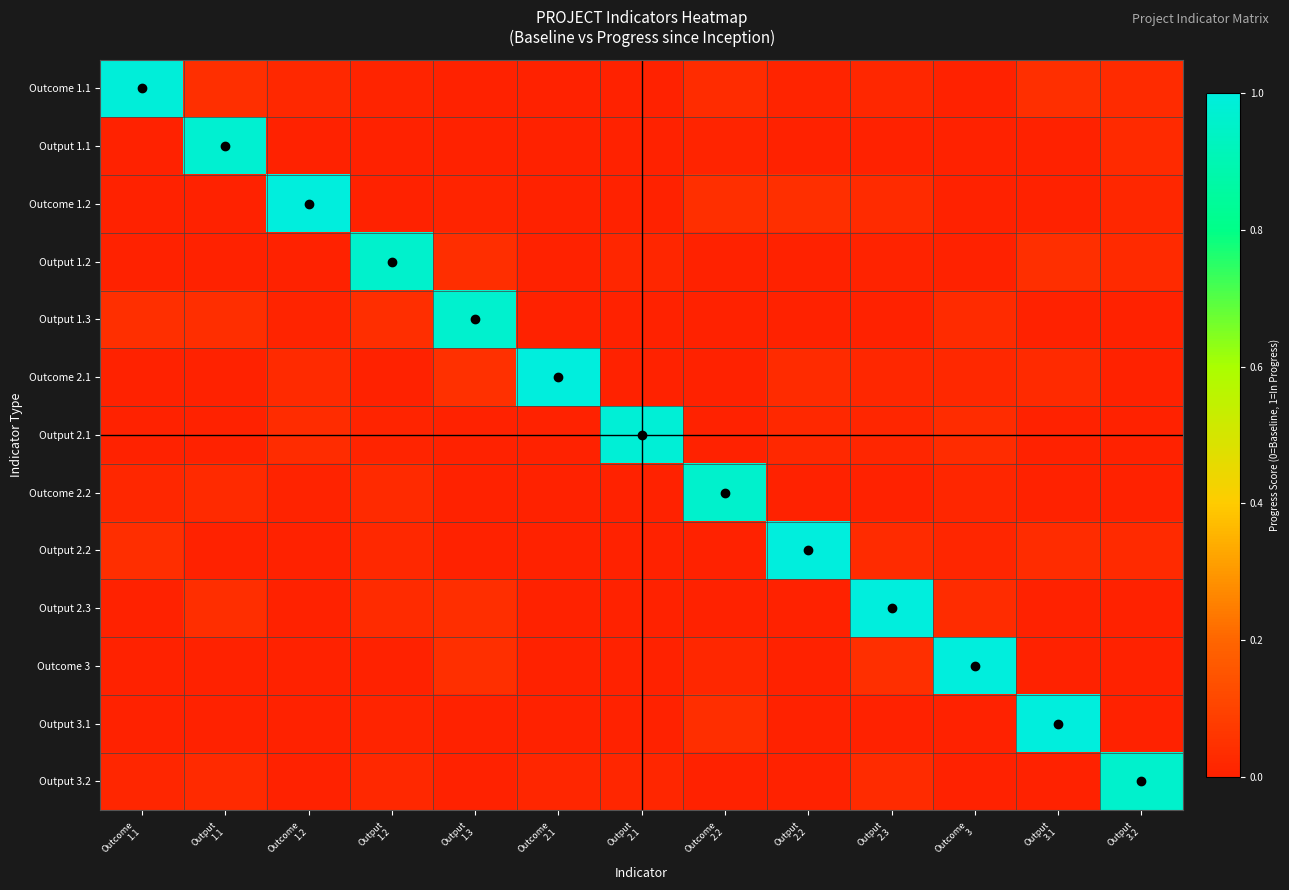

Reading left to right, list all the values displayed in this chart.

Outcome 1.1: Outcome
1.1=1.0	Output
1.1=0.0	Outcome
1.2=0.0	Output
1.2=0.0	Output
1.3=0.0	Outcome
2.1=0.0	Output
2.1=0.0	Outcome
2.2=0.0	Output
2.2=0.0	Output
2.3=0.0	Outcome
3=0.0	Output
3.1=0.0	Output
3.2=0.0
Output 1.1: Outcome
1.1=0.0	Output
1.1=1.0	Outcome
1.2=0.0	Output
1.2=0.0	Output
1.3=0.0	Outcome
2.1=0.0	Output
2.1=0.0	Outcome
2.2=0.0	Output
2.2=0.0	Output
2.3=0.0	Outcome
3=0.0	Output
3.1=0.0	Output
3.2=0.0
Outcome 1.2: Outcome
1.1=0.0	Output
1.1=0.0	Outcome
1.2=1.0	Output
1.2=0.0	Output
1.3=0.0	Outcome
2.1=0.0	Output
2.1=0.0	Outcome
2.2=0.0	Output
2.2=0.0	Output
2.3=0.0	Outcome
3=0.0	Output
3.1=0.0	Output
3.2=0.0
Output 1.2: Outcome
1.1=0.0	Output
1.1=0.0	Outcome
1.2=0.0	Output
1.2=1.0	Output
1.3=0.0	Outcome
2.1=0.0	Output
2.1=0.0	Outcome
2.2=0.0	Output
2.2=0.0	Output
2.3=0.0	Outcome
3=0.0	Output
3.1=0.0	Output
3.2=0.0
Output 1.3: Outcome
1.1=0.0	Output
1.1=0.0	Outcome
1.2=0.0	Output
1.2=0.0	Output
1.3=1.0	Outcome
2.1=0.0	Output
2.1=0.0	Outcome
2.2=0.0	Output
2.2=0.0	Output
2.3=0.0	Outcome
3=0.0	Output
3.1=0.0	Output
3.2=0.0
Outcome 2.1: Outcome
1.1=0.0	Output
1.1=0.0	Outcome
1.2=0.0	Output
1.2=0.0	Output
1.3=0.0	Outcome
2.1=1.0	Output
2.1=0.0	Outcome
2.2=0.0	Output
2.2=0.0	Output
2.3=0.0	Outcome
3=0.0	Output
3.1=0.0	Output
3.2=0.0
Output 2.1: Outcome
1.1=0.0	Output
1.1=0.0	Outcome
1.2=0.0	Output
1.2=0.0	Output
1.3=0.0	Outcome
2.1=0.0	Output
2.1=1.0	Outcome
2.2=0.0	Output
2.2=0.0	Output
2.3=0.0	Outcome
3=0.0	Output
3.1=0.0	Output
3.2=0.0
Outcome 2.2: Outcome
1.1=0.0	Output
1.1=0.0	Outcome
1.2=0.0	Output
1.2=0.0	Output
1.3=0.0	Outcome
2.1=0.0	Output
2.1=0.0	Outcome
2.2=1.0	Output
2.2=0.0	Output
2.3=0.0	Outcome
3=0.0	Output
3.1=0.0	Output
3.2=0.0
Output 2.2: Outcome
1.1=0.0	Output
1.1=0.0	Outcome
1.2=0.0	Output
1.2=0.0	Output
1.3=0.0	Outcome
2.1=0.0	Output
2.1=0.0	Outcome
2.2=0.0	Output
2.2=1.0	Output
2.3=0.0	Outcome
3=0.0	Output
3.1=0.0	Output
3.2=0.0
Output 2.3: Outcome
1.1=0.0	Output
1.1=0.0	Outcome
1.2=0.0	Output
1.2=0.0	Output
1.3=0.0	Outcome
2.1=0.0	Output
2.1=0.0	Outcome
2.2=0.0	Output
2.2=0.0	Output
2.3=1.0	Outcome
3=0.0	Output
3.1=0.0	Output
3.2=0.0
Outcome 3: Outcome
1.1=0.0	Output
1.1=0.0	Outcome
1.2=0.0	Output
1.2=0.0	Output
1.3=0.0	Outcome
2.1=0.0	Output
2.1=0.0	Outcome
2.2=0.0	Output
2.2=0.0	Output
2.3=0.0	Outcome
3=1.0	Output
3.1=0.0	Output
3.2=0.0
Output 3.1: Outcome
1.1=0.0	Output
1.1=0.0	Outcome
1.2=0.0	Output
1.2=0.0	Output
1.3=0.0	Outcome
2.1=0.0	Output
2.1=0.0	Outcome
2.2=0.0	Output
2.2=0.0	Output
2.3=0.0	Outcome
3=0.0	Output
3.1=1.0	Output
3.2=0.0
Output 3.2: Outcome
1.1=0.0	Output
1.1=0.0	Outcome
1.2=0.0	Output
1.2=0.0	Output
1.3=0.0	Outcome
2.1=0.0	Output
2.1=0.0	Outcome
2.2=0.0	Output
2.2=0.0	Output
2.3=0.0	Outcome
3=0.0	Output
3.1=0.0	Output
3.2=1.0